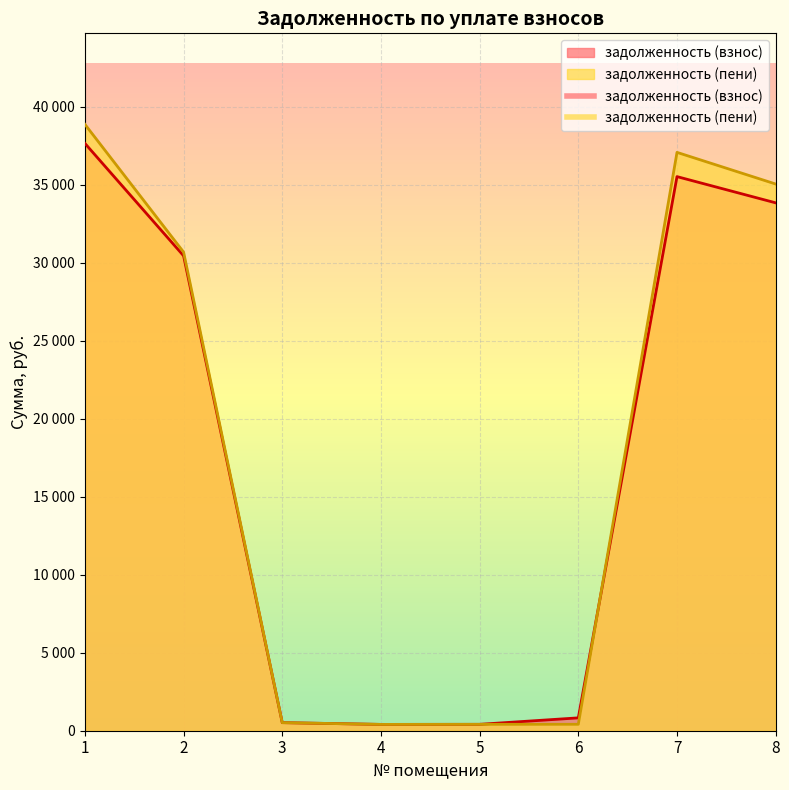

How many intersections are there between задолженность (взнос) and задолженность (пени)?

1